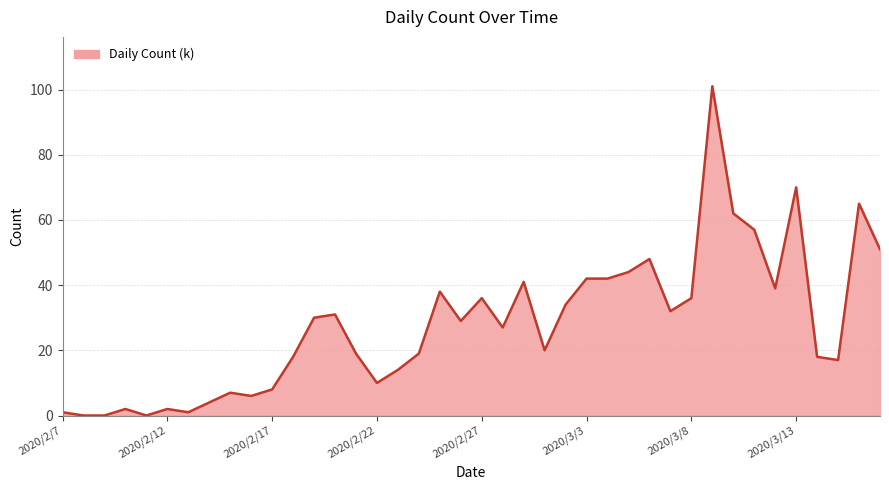

What is the difference between the second highest and minimum values?

70